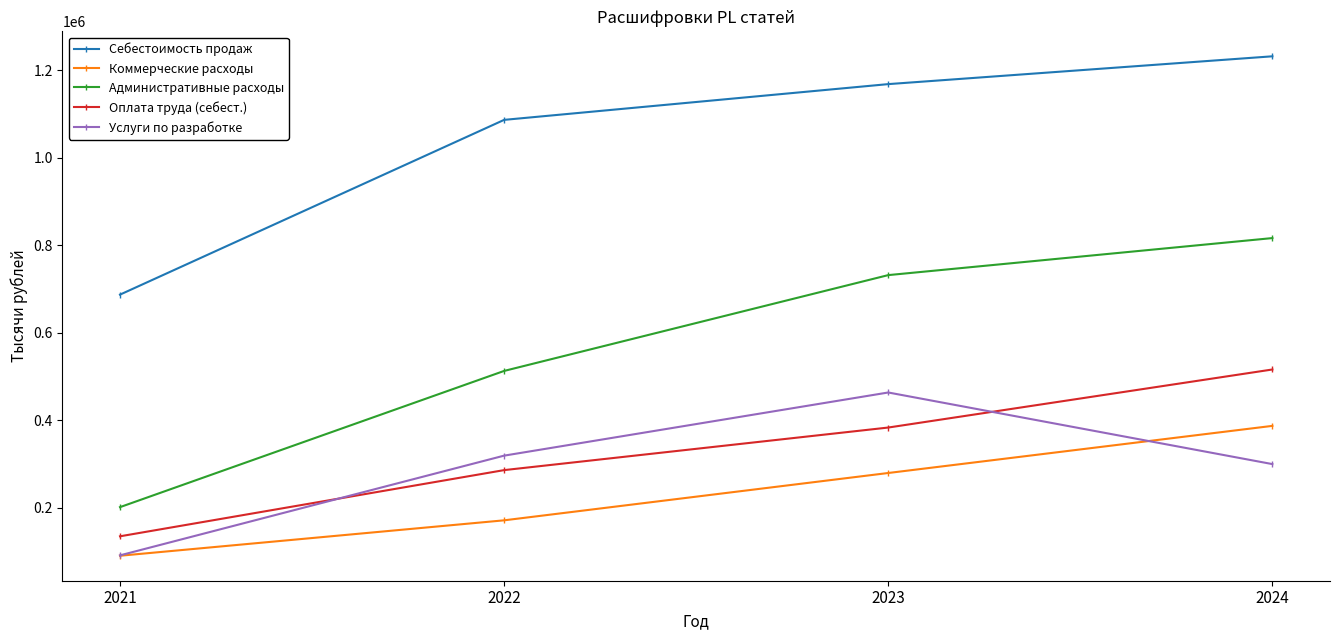

Rank the series at 2024 from lowest to highest value.

Услуги по разработке, Коммерческие расходы, Оплата труда (себест.), Административные расходы, Себестоимость продаж